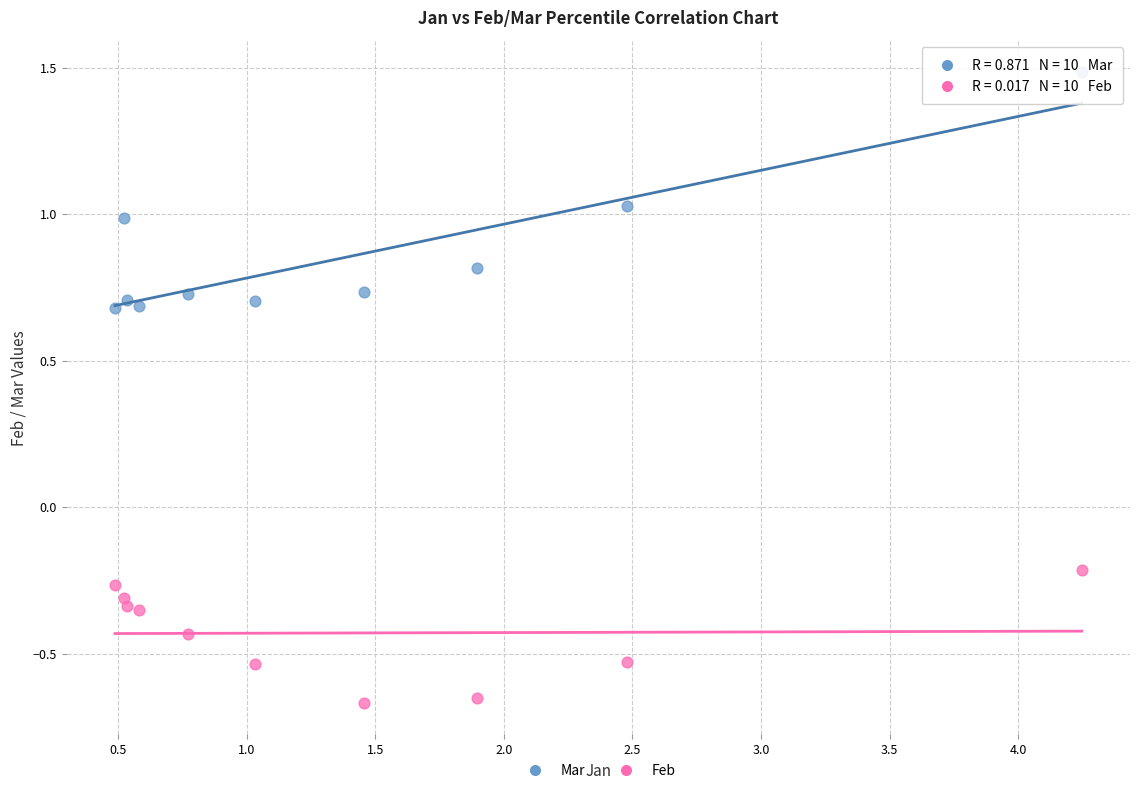

Which series reaches the minimum Y coordinate?

Feb